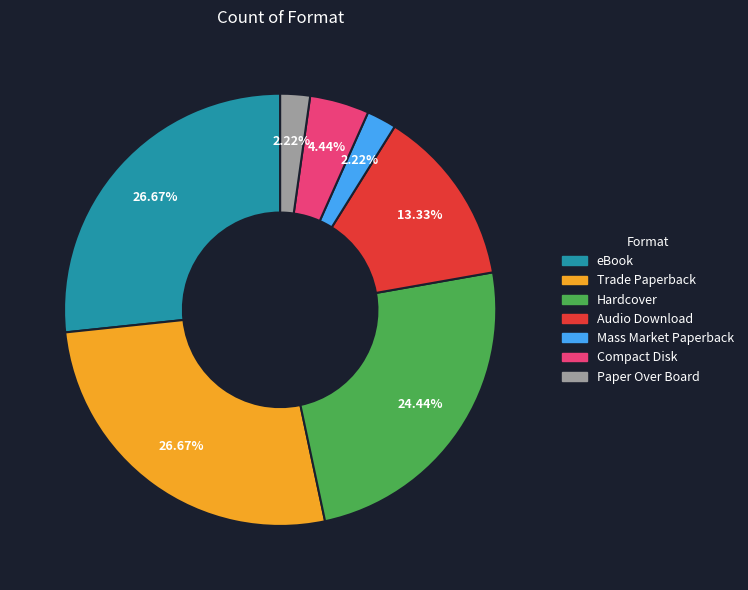

To the nearest percent, what is the average slice percentage?

14%